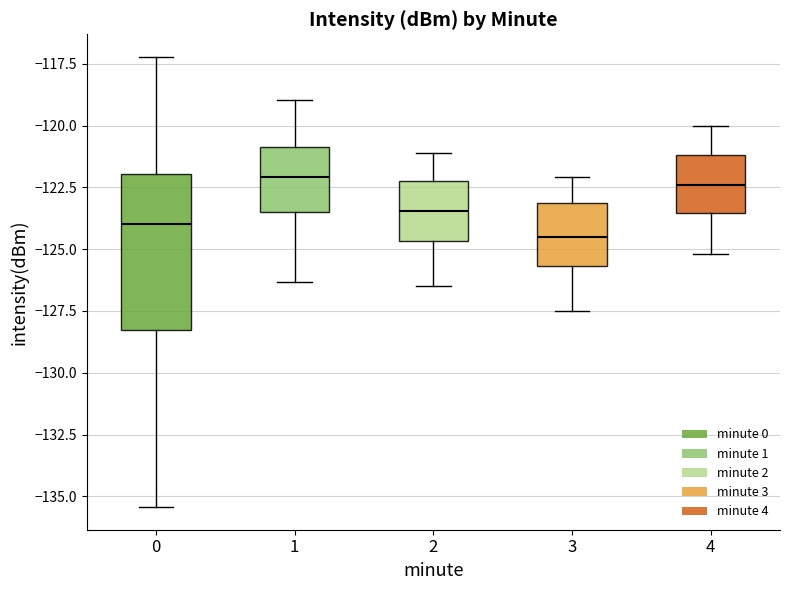

Reading left to right, transcribe this box plot: for each box, give where its median line is, the range the box spans, and where its two whiskers end, as read against the y-axis. The values are not printed on the chart, so give them approximately, as read against the axis.

0: median -124.0, box -128.5 to -122.0, whiskers -135.5 to -117.0
1: median -122.0, box -123.5 to -121.0, whiskers -126.5 to -119.0
2: median -123.5, box -124.5 to -122.0, whiskers -126.5 to -121.0
3: median -124.5, box -125.5 to -123.0, whiskers -127.5 to -122.0
4: median -122.5, box -123.5 to -121.0, whiskers -125.0 to -120.0